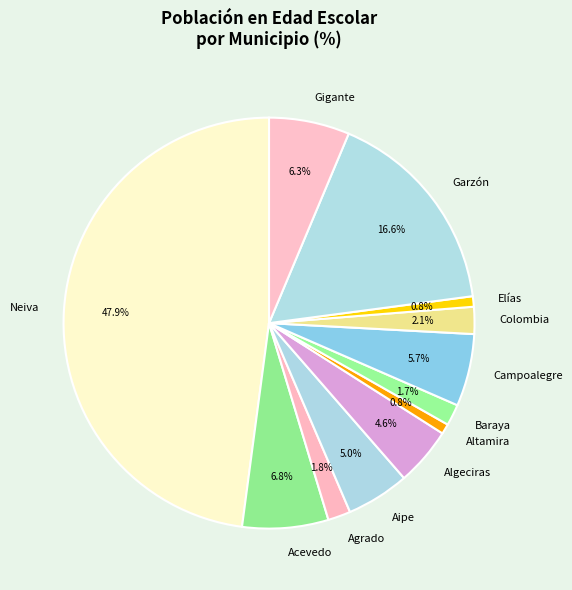

What percentage is the Gigante slice, to the nearest percent?

6%